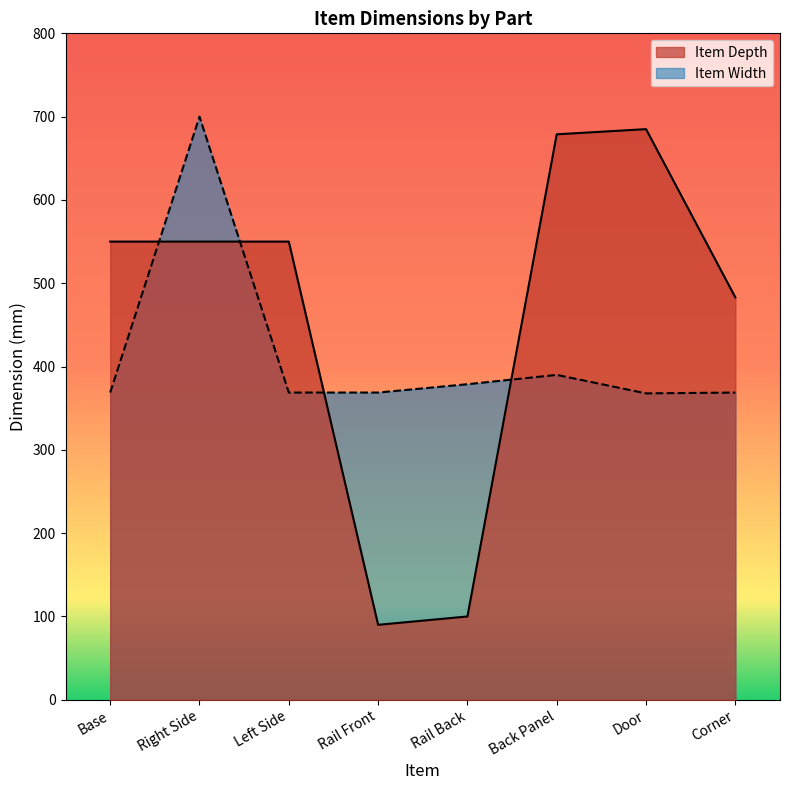

List the series in order of their peak value, highest first.

Item Width, Item Depth